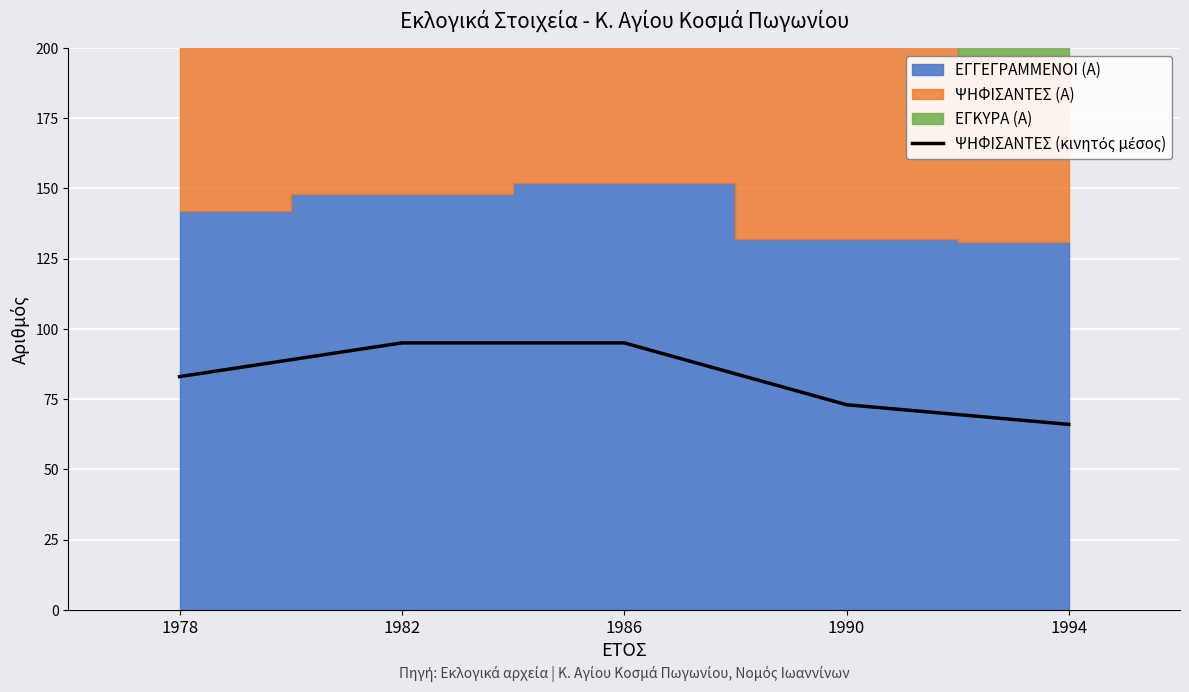

What is the approximate value at 1994?

66